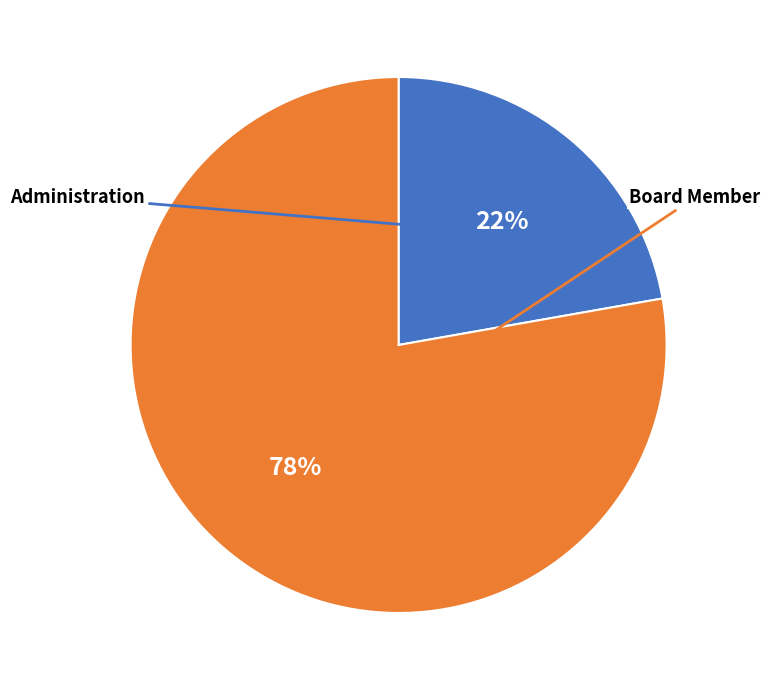

Is there any slice that represents more than half of the pie?

Yes